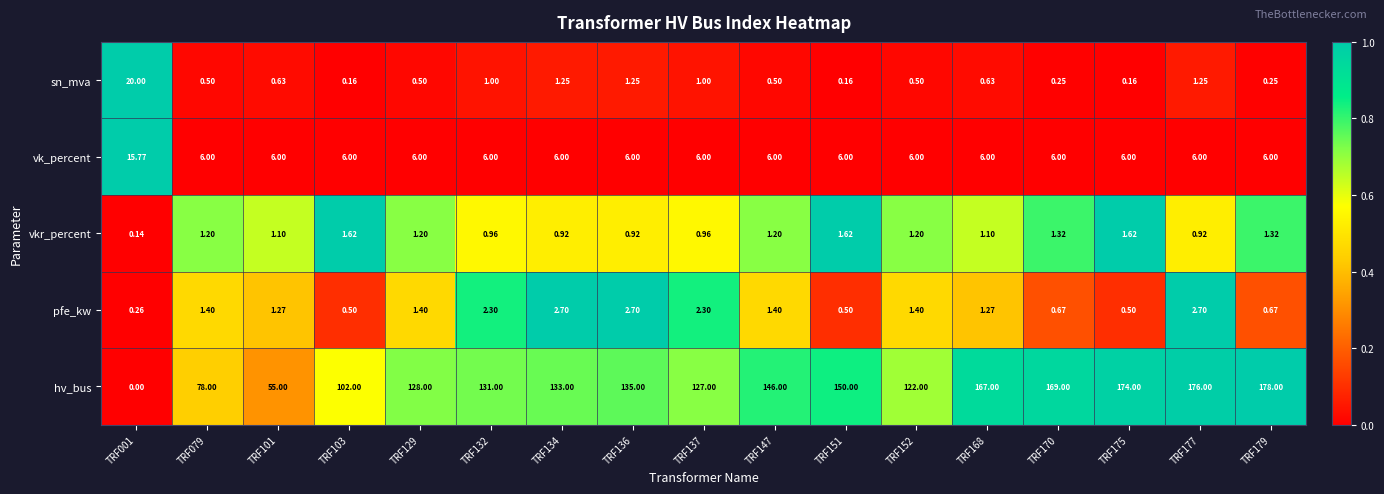

How many positive values does the hv_bus series have?

16